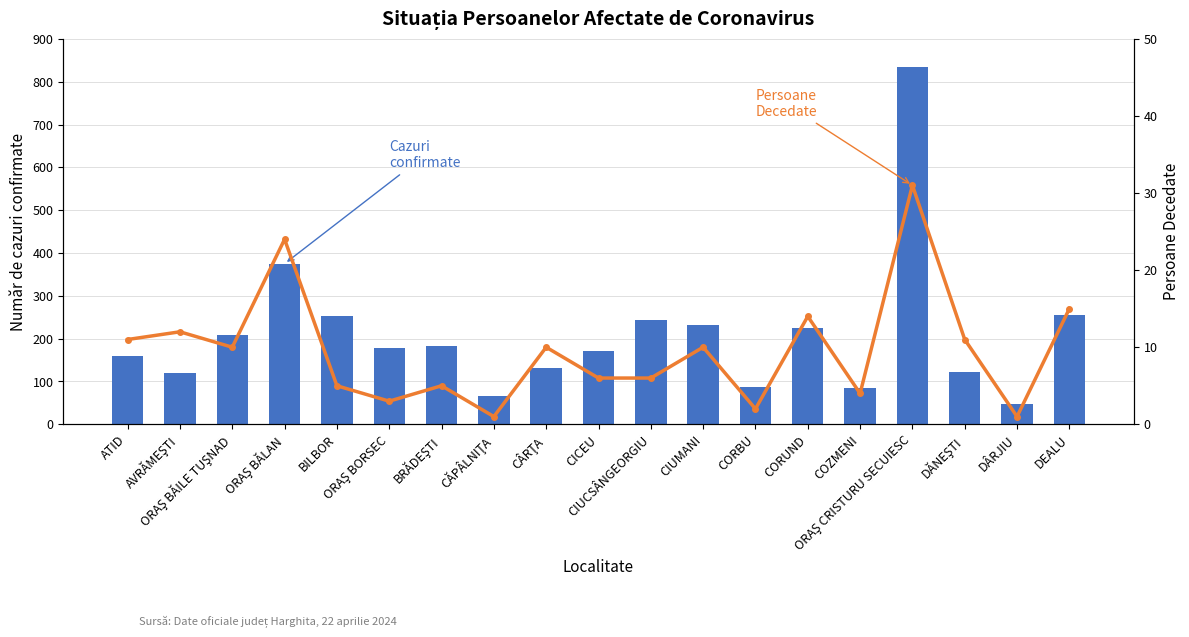

The value of Persoane Decedate at CĂPÂLNIŢA is 2. True or false?

False